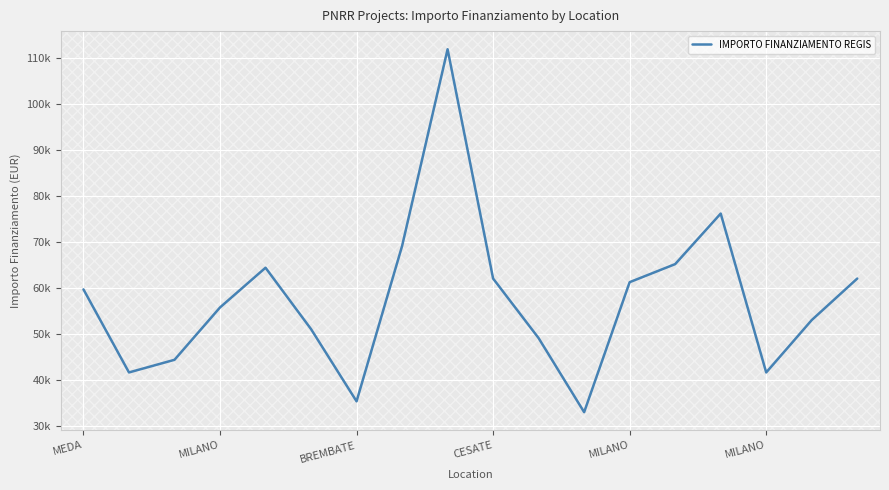

Rank the categories by value from highest to lowest.

8, 14, 7, 13, MILANO, 9, 17, 12, MEDA, CESATE, 16, MILANO, 10, BREMBATE, MILANO, 15, 6, 11